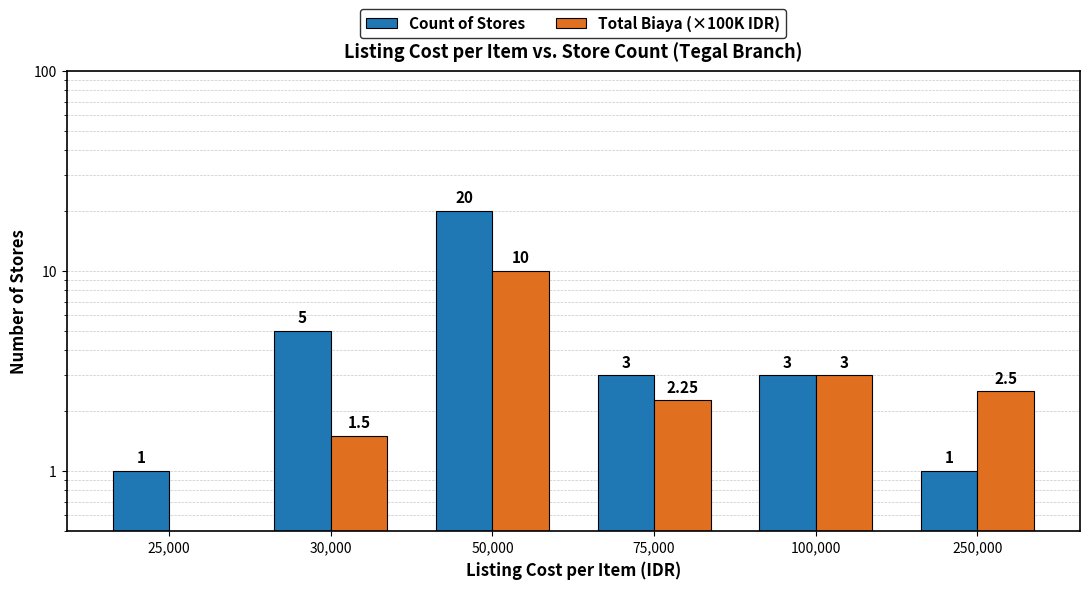

Is the value of Count of Stores at 50,000 greater than the value of Total Biaya (×100K IDR) at 100,000?

Yes